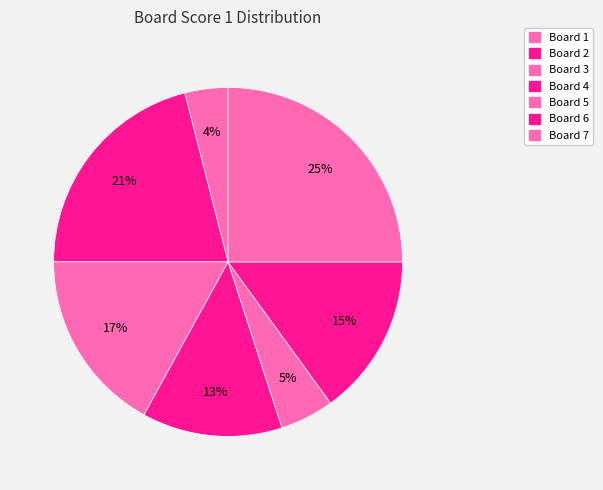

What is the ratio of the value at Board 1 to the value at Board 3?

0.2